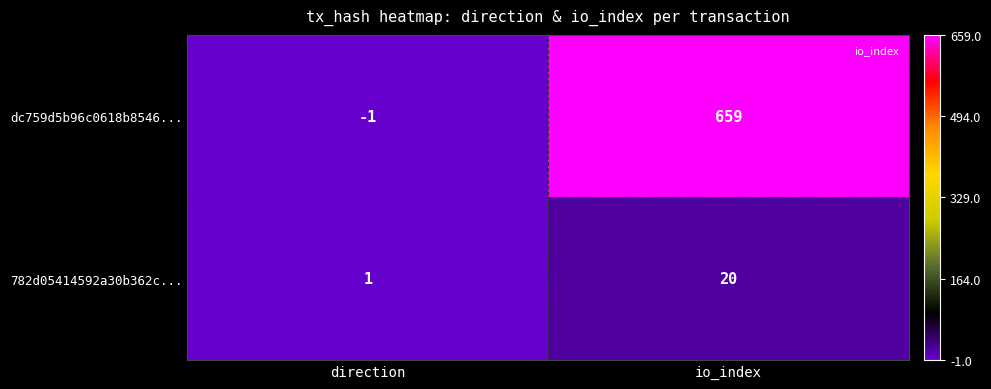

What is the approximate value of dc759d5b96c0618b8546... at io_index?

659